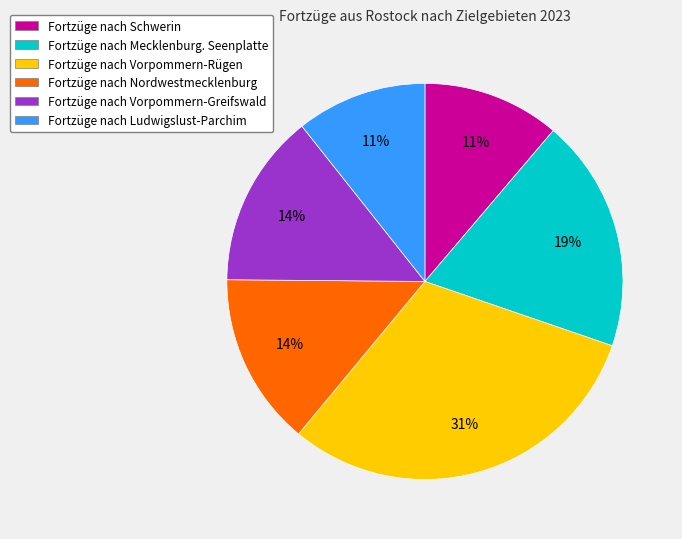

Is there any slice that represents more than half of the pie?

No